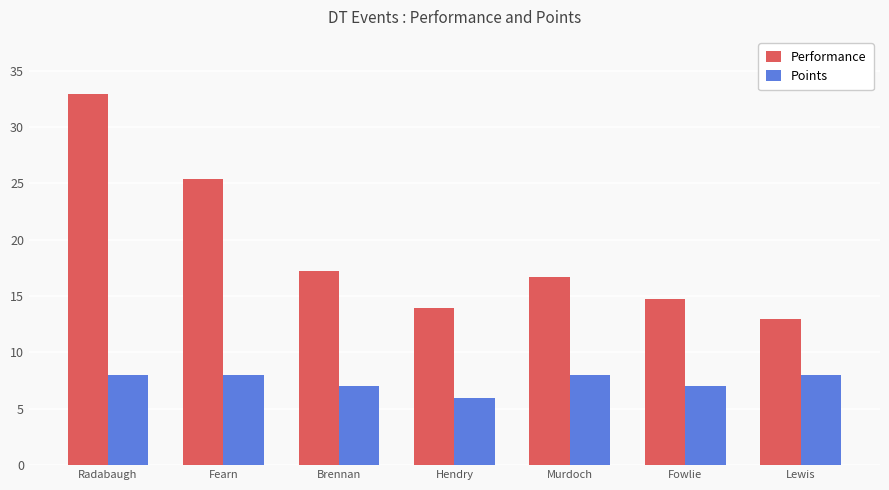

Which series has the largest range (max minus min)?

Performance